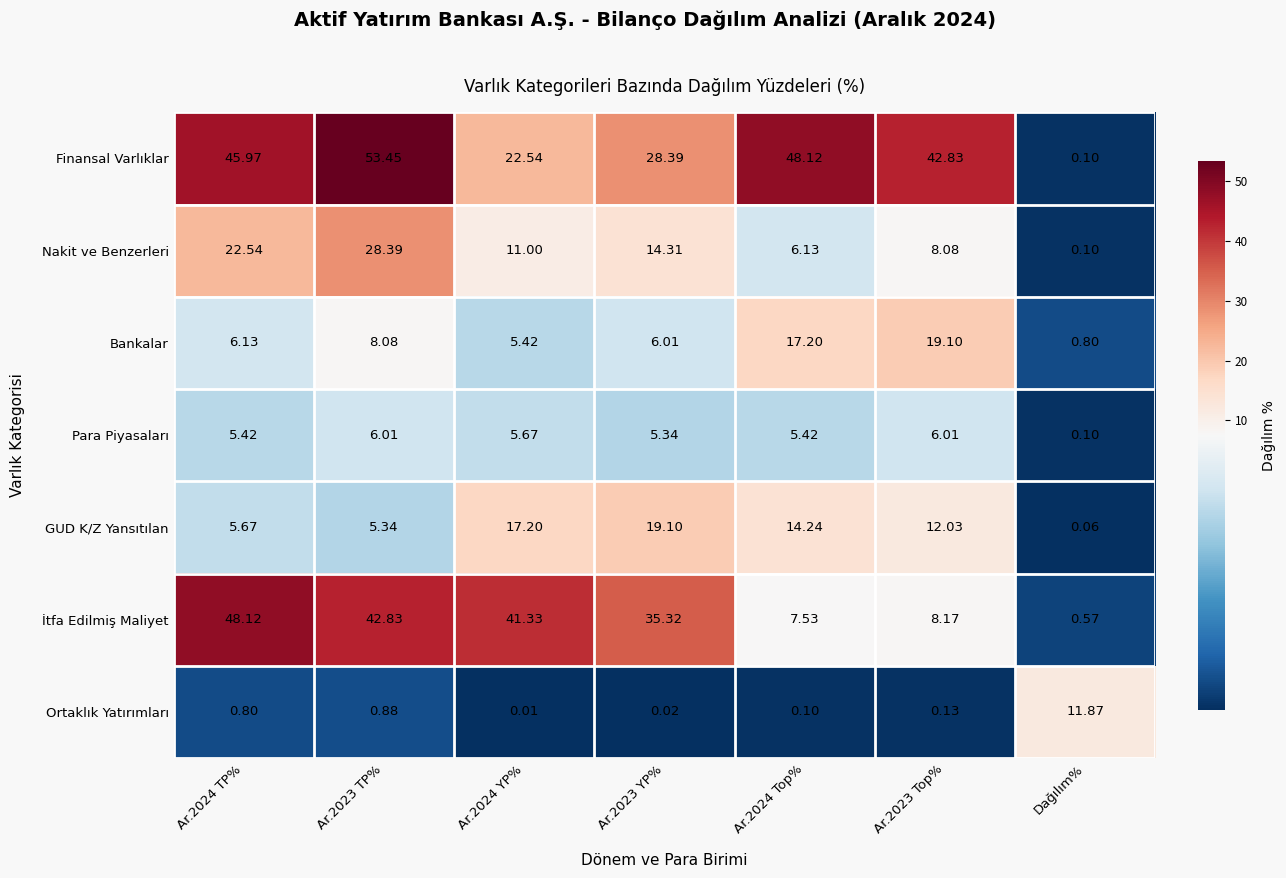

Which series has the largest total across all categories?

Finansal Varlıklar